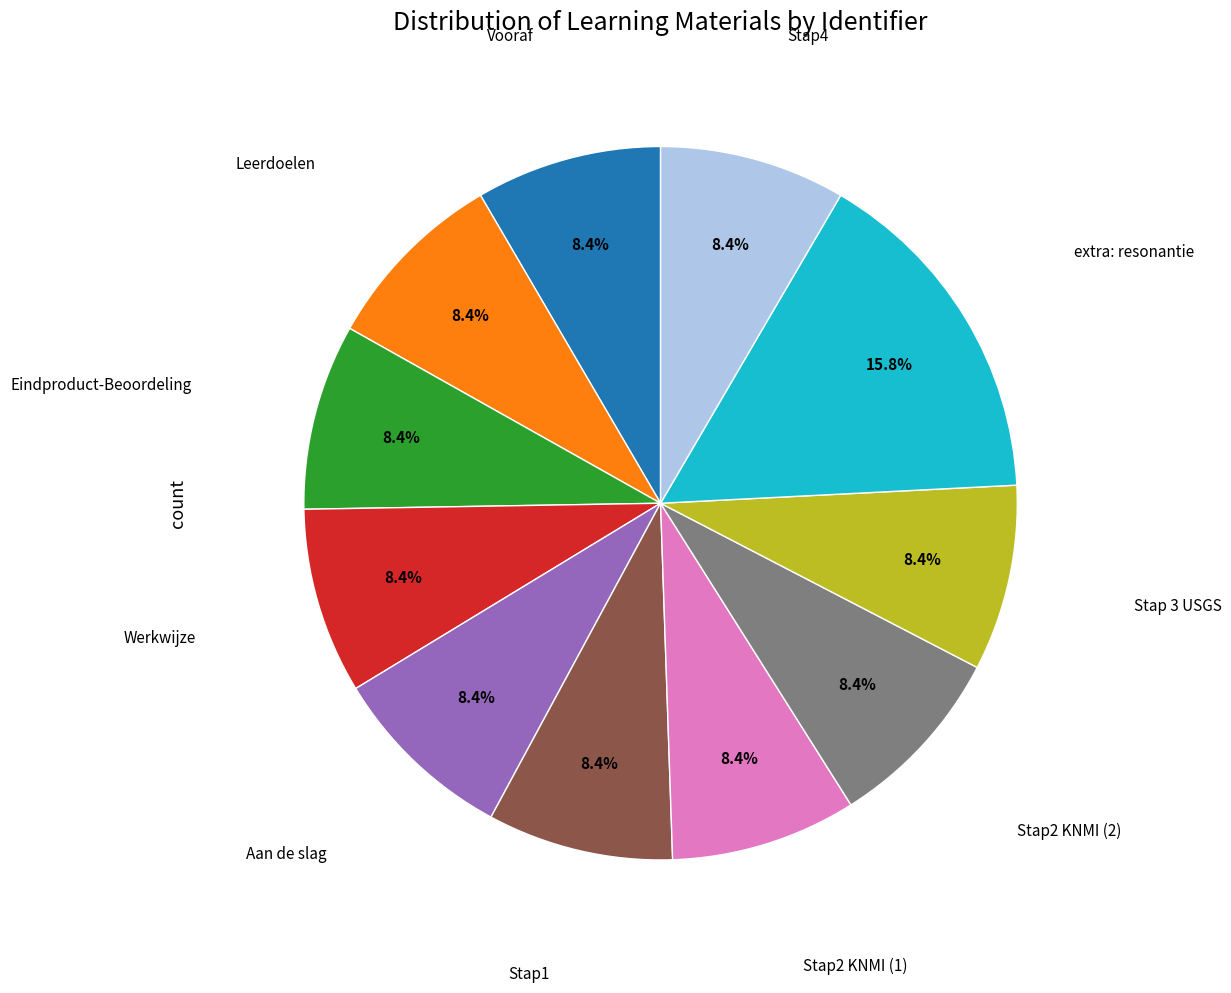

Does any single category account for the majority?

No